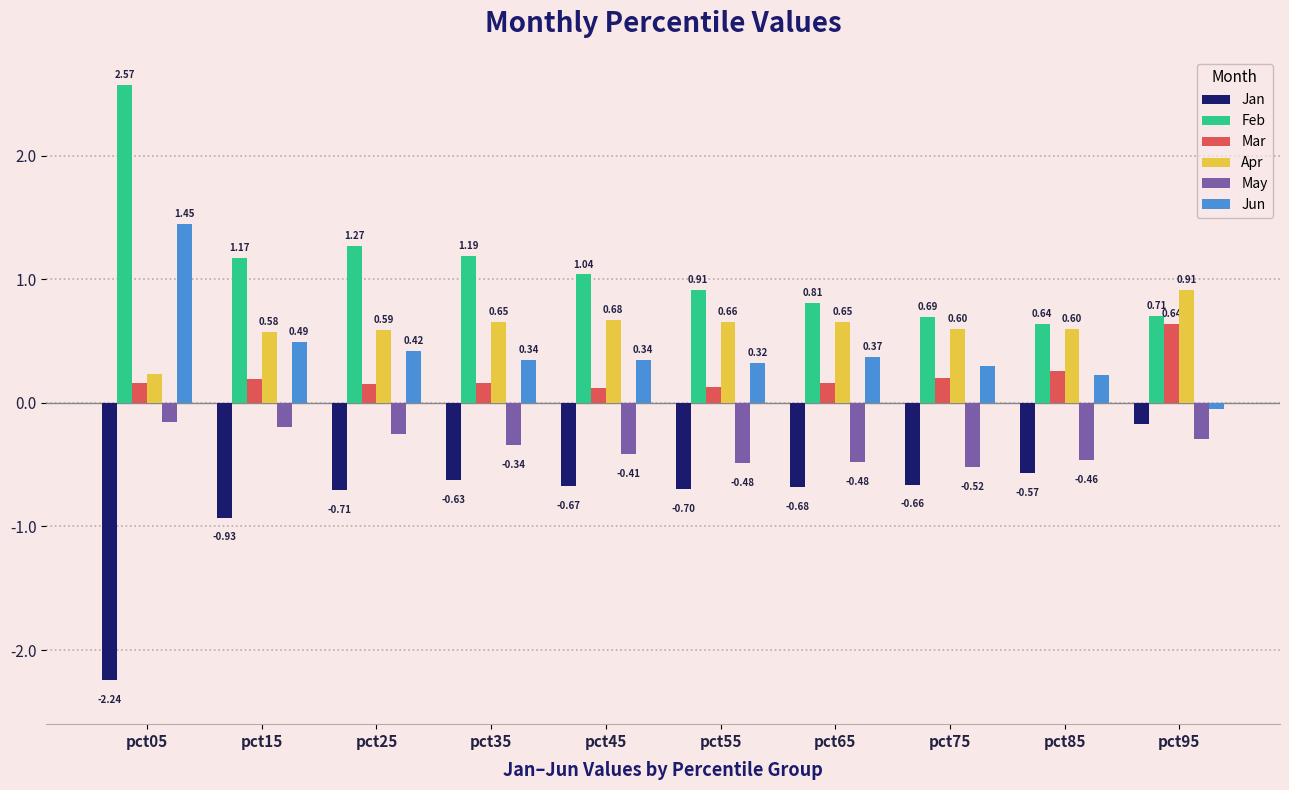

What is the average value of the Jan series?

-0.8